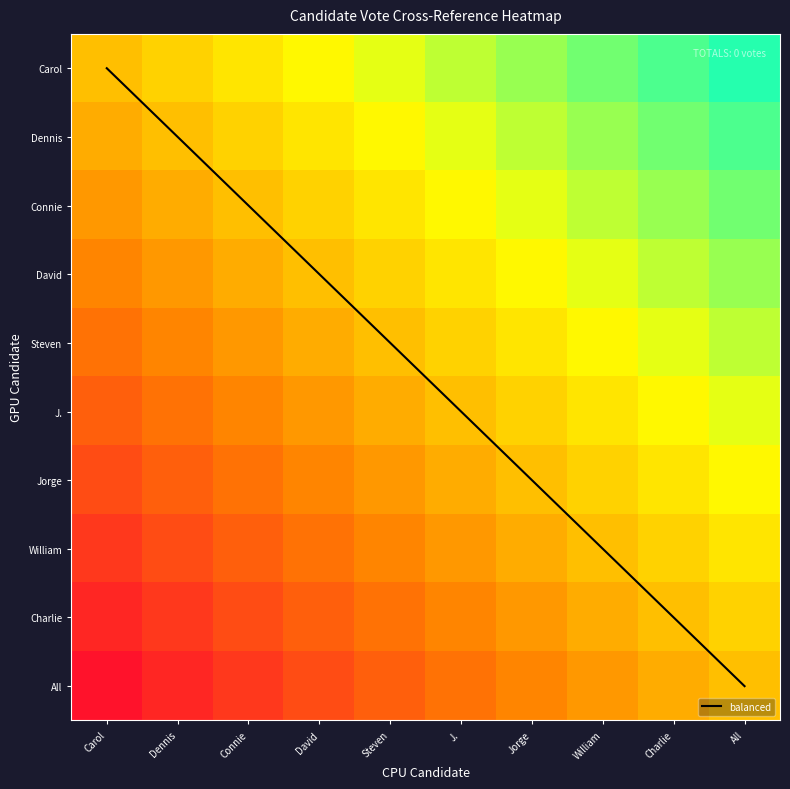

How many distinct data groups are displayed?

11